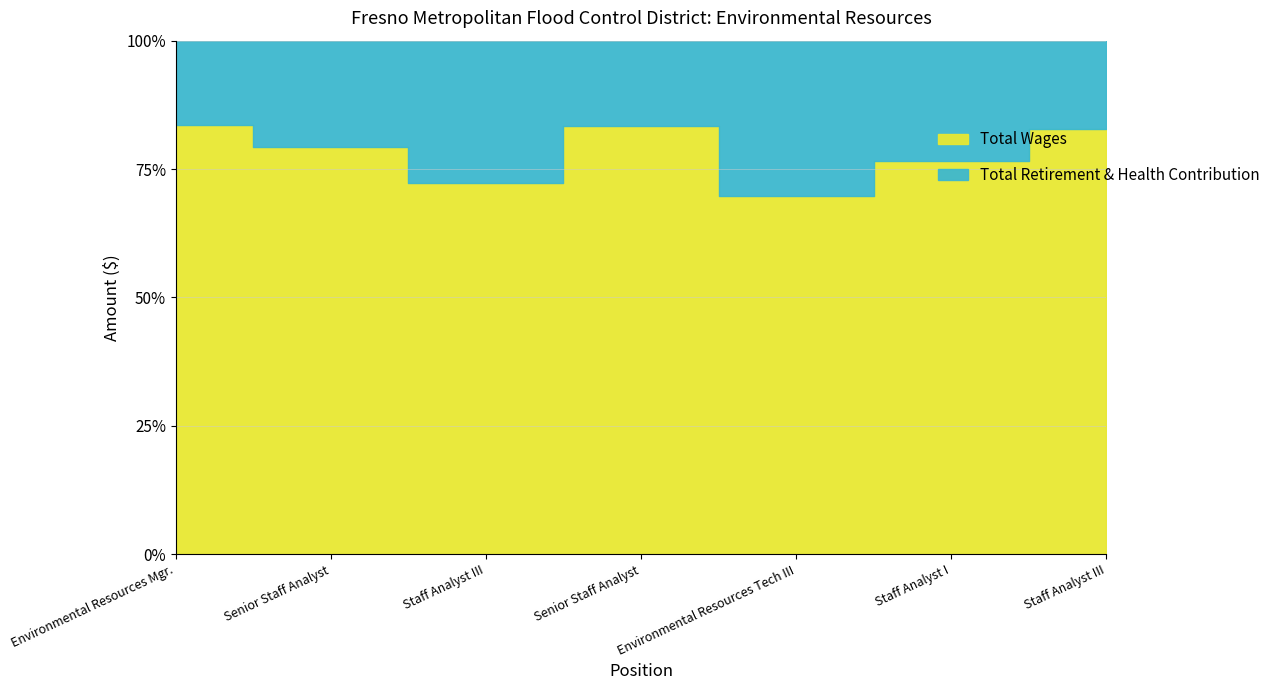

List the labels in order of Total Retirement & Health Contribution value, smallest first.

Staff Analyst III, Senior Staff Analyst, Staff Analyst I, Environmental Resources Mgr., Senior Staff Analyst, Environmental Resources Tech III, Staff Analyst III